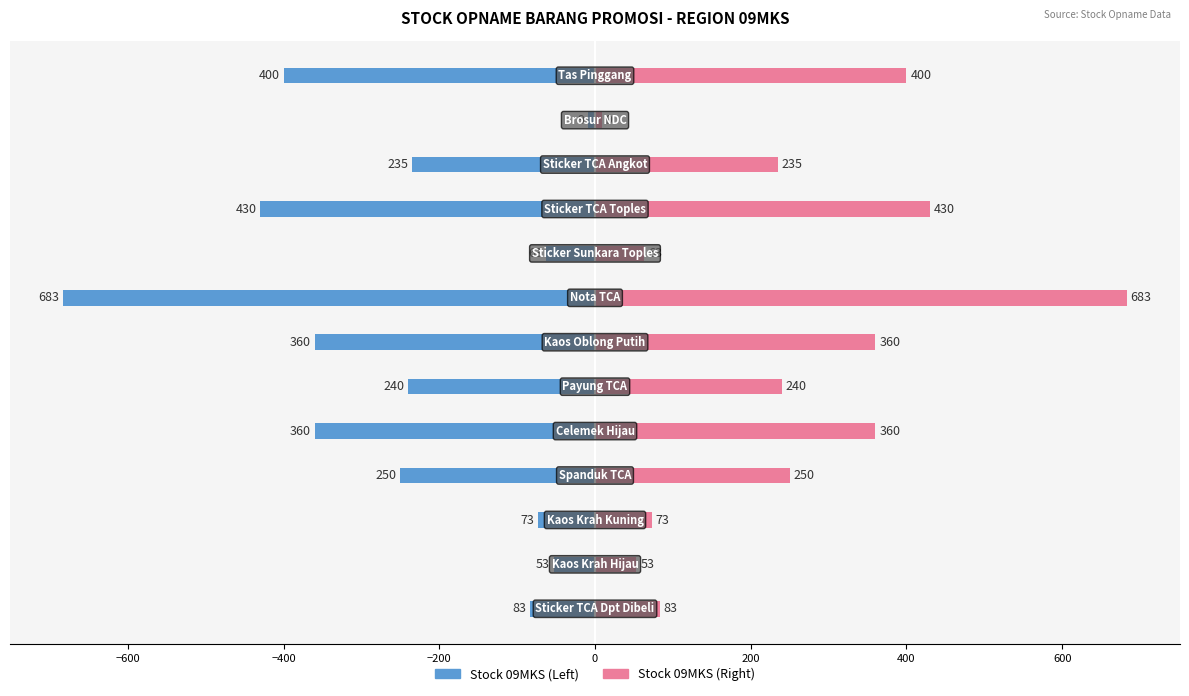

How many bars are there in each group?

2